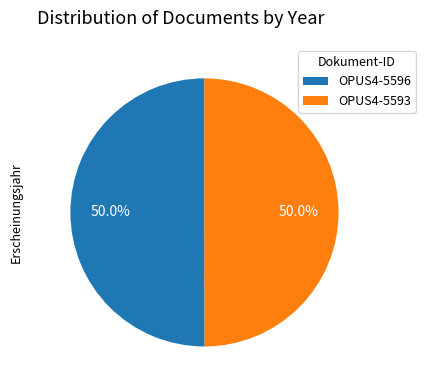

What is the ratio of the value at OPUS4-5593 to the value at OPUS4-5596?

1.0